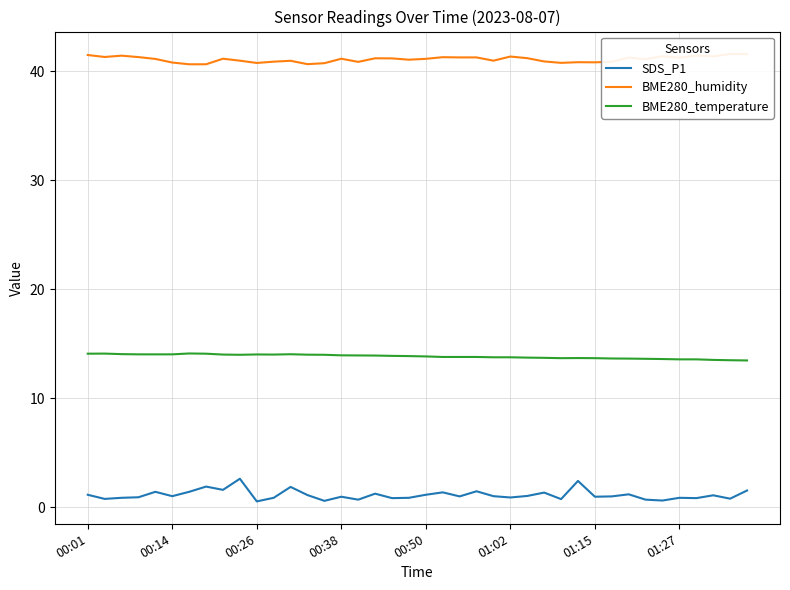

True or false: BME280_temperature and SDS_P1 intersect in this chart.

False